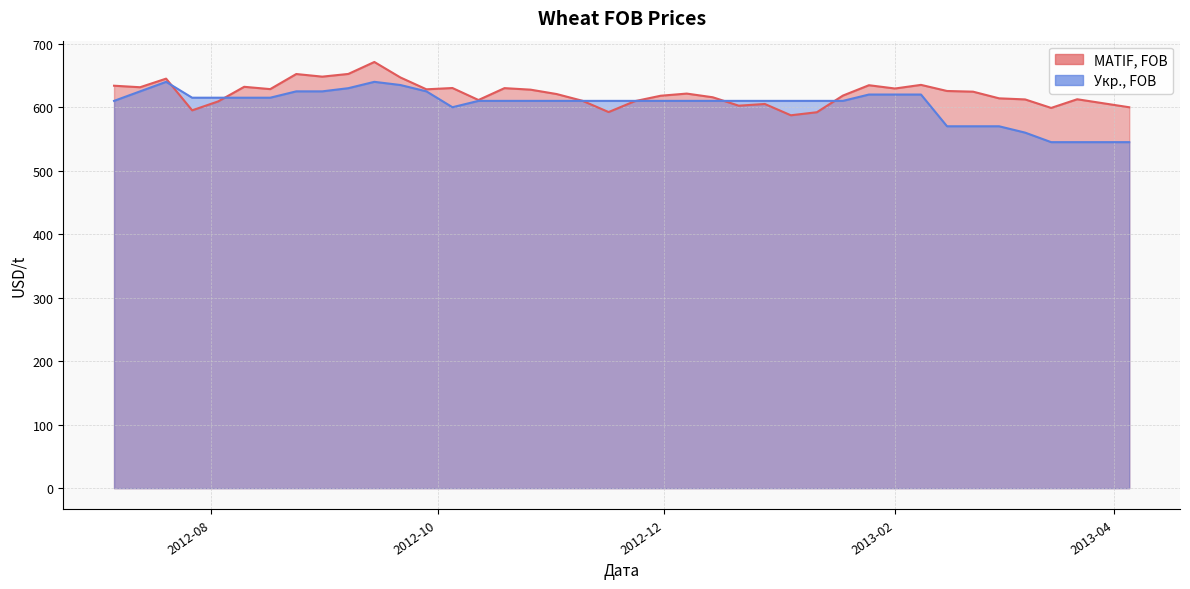

At how many categories does at least one series exceed 567?

40